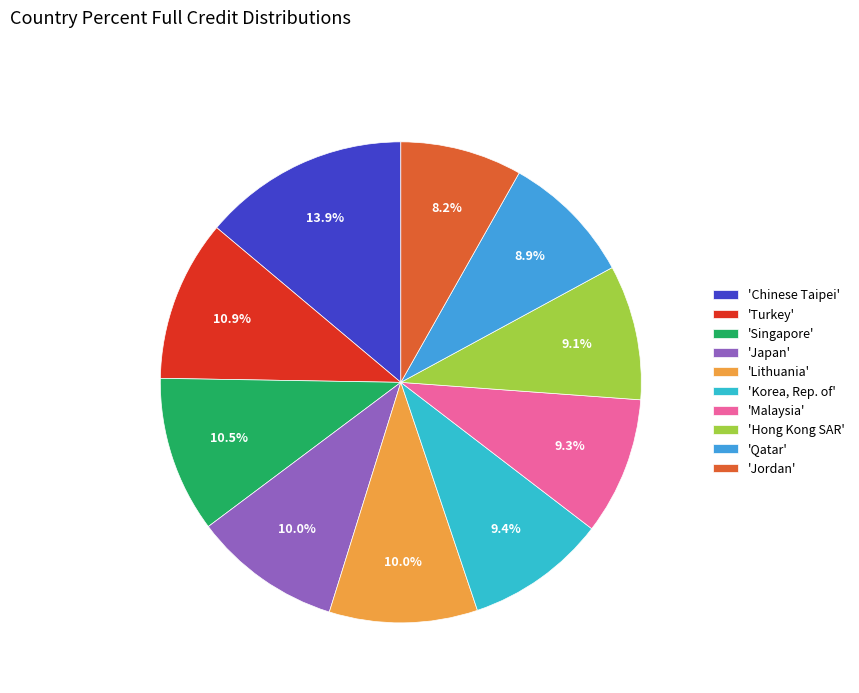

How many segments does this pie chart have?

10